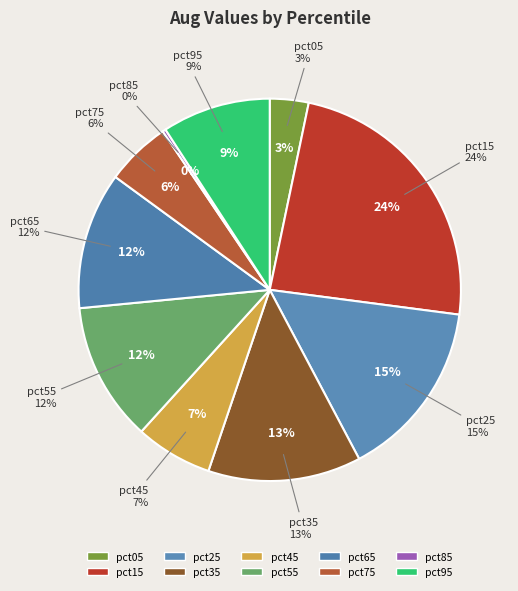

How many segments does this pie chart have?

10